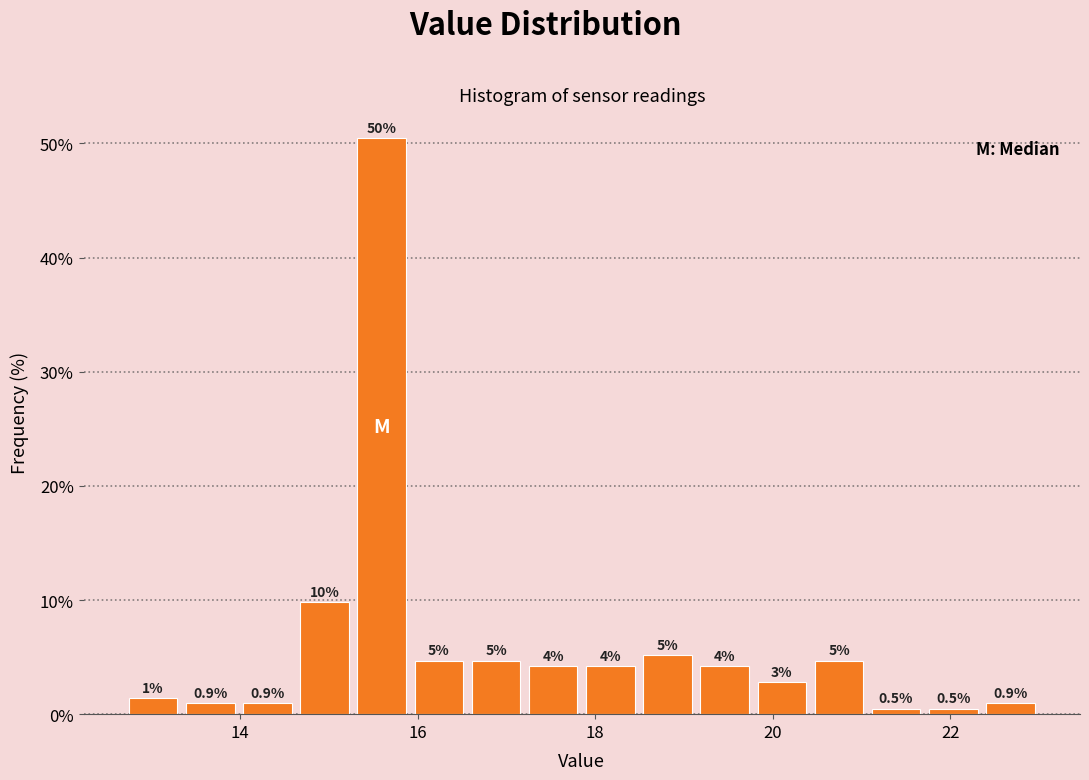

Read against the x-axis, roughly where is the centre of the tallest bar?

15.6